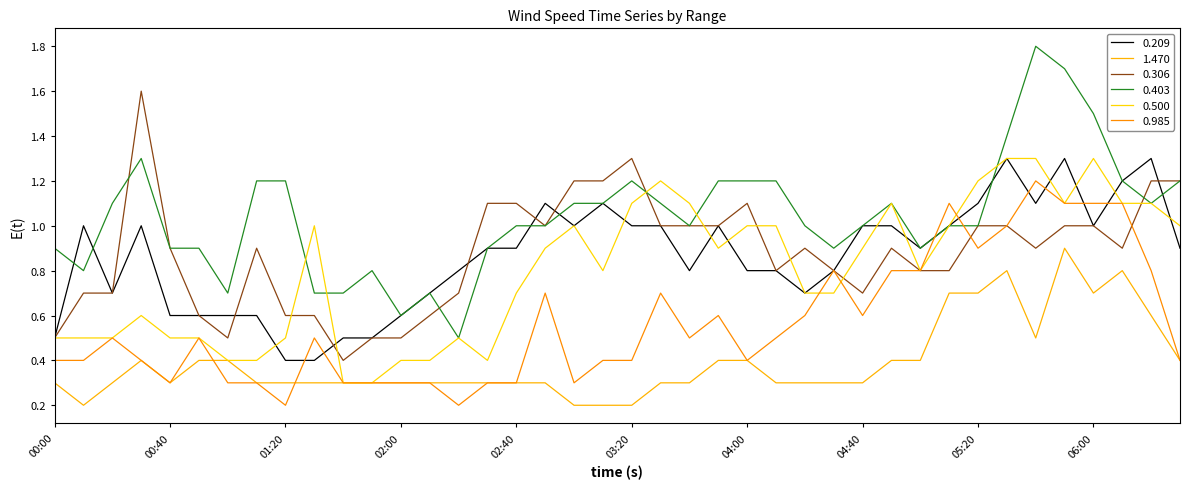

Does the chart display data point markers on the line(s)?

No